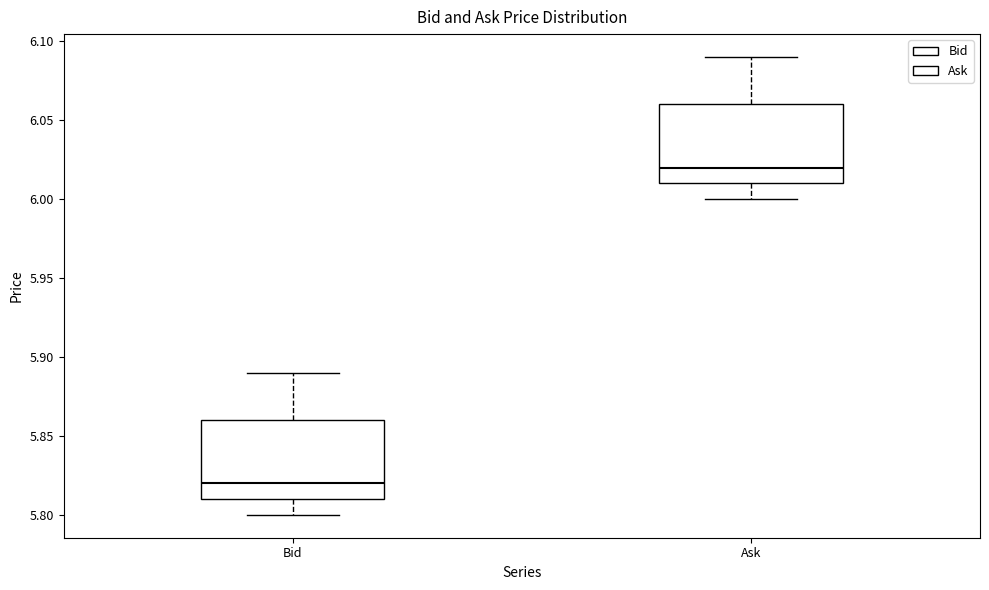

Reading left to right, transcribe this box plot: for each box, give where its median line is, the range the box spans, and where its two whiskers end, as read against the y-axis. The values are not printed on the chart, so give them approximately, as read against the axis.

Bid: median 5.82, box 5.81 to 5.86, whiskers 5.80 to 5.89
Ask: median 6.02, box 6.01 to 6.06, whiskers 6.00 to 6.09